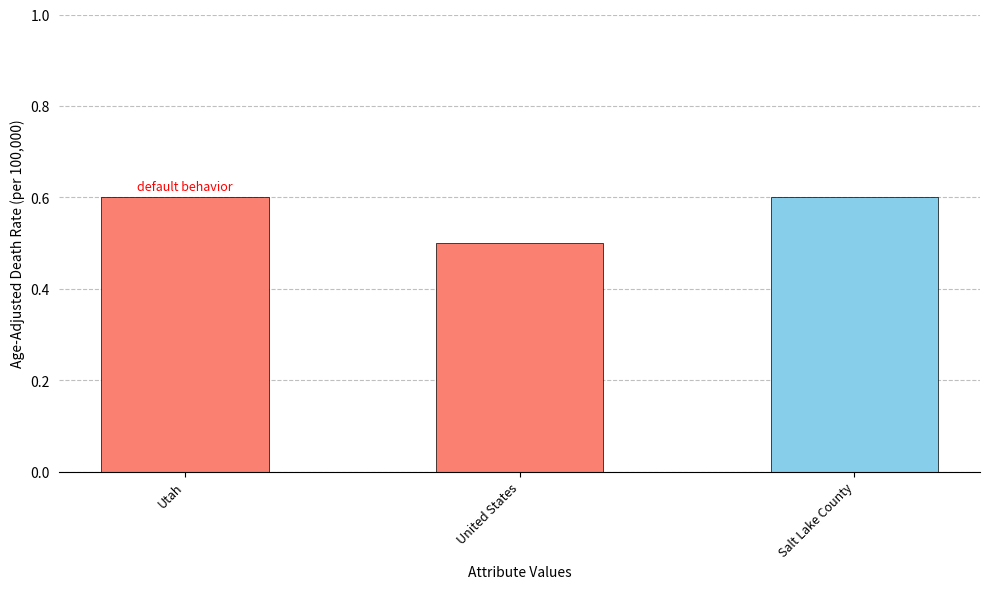

What is the change in value from United States to Salt Lake County?

+0.1